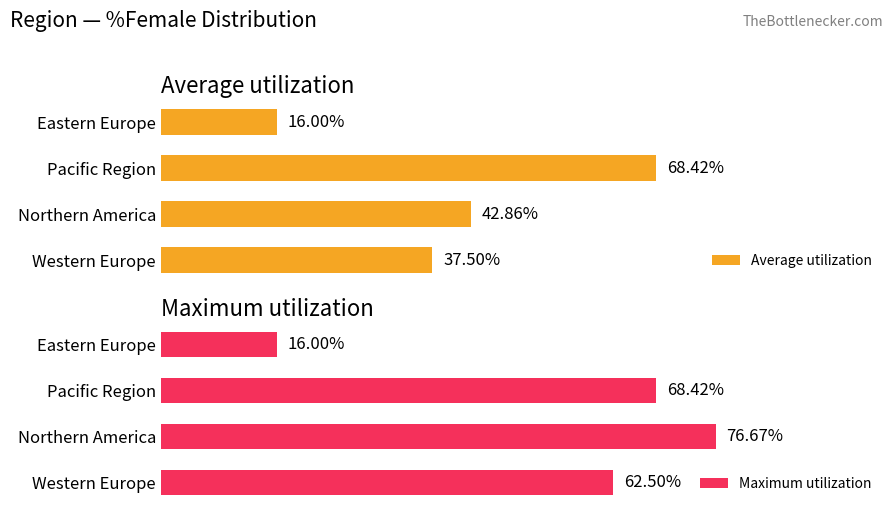

Rank the categories by Average utilization value from highest to lowest.

Pacific Region, Northern America, Western Europe, Eastern Europe